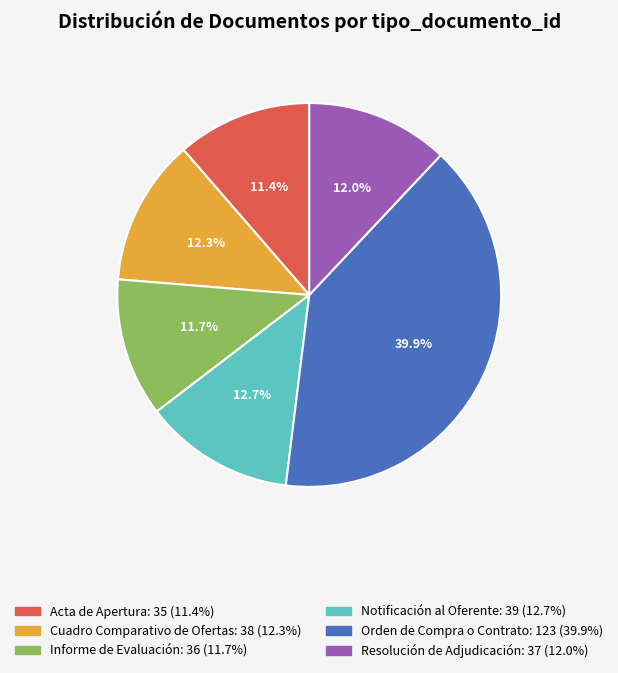

Does Acta de Apertura account for over 50% of the chart?

No